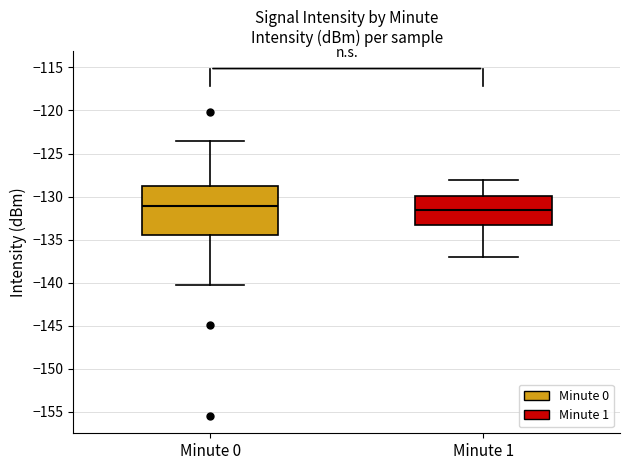

Reading left to right, read every box against the y-axis: the position of its median line, the range the box covers, and the ends of its whiskers. The values are not printed on the chart, so give them approximately, as read against the axis.

Minute 0: median -131.0, box -134.5 to -128.5, whiskers -140.0 to -123.5
Minute 1: median -131.5, box -133.0 to -130.0, whiskers -137.0 to -128.0